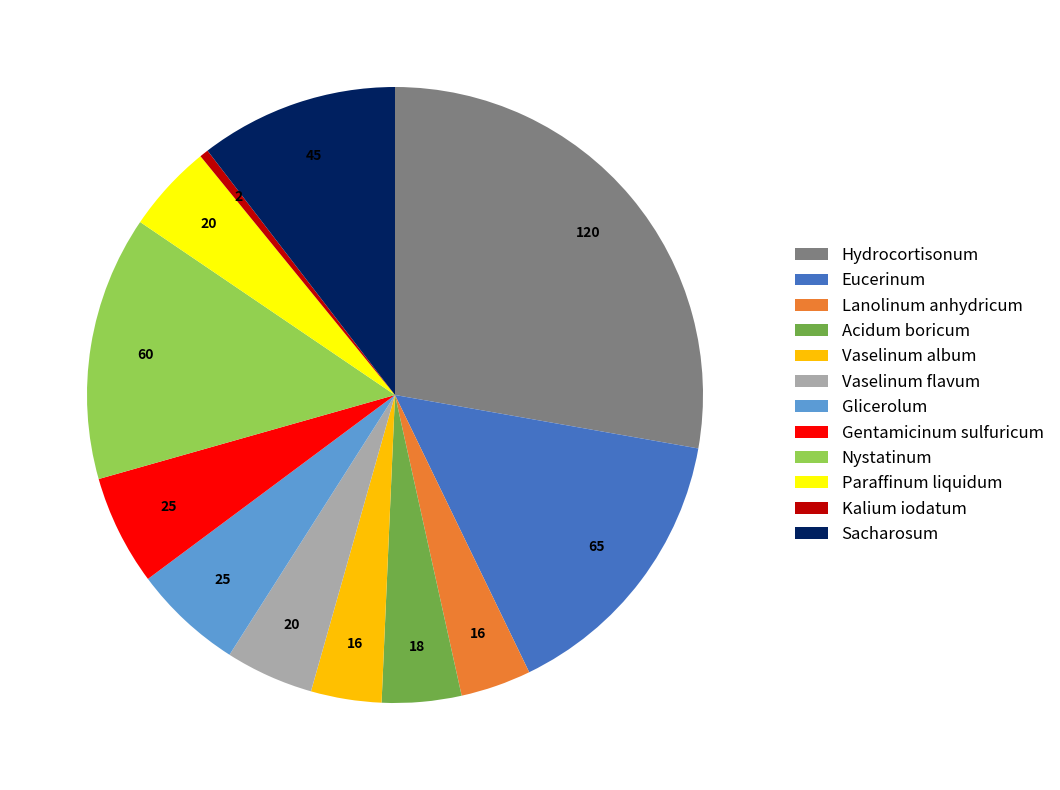

Which category has the smallest portion of the pie?

Kalium iodatum